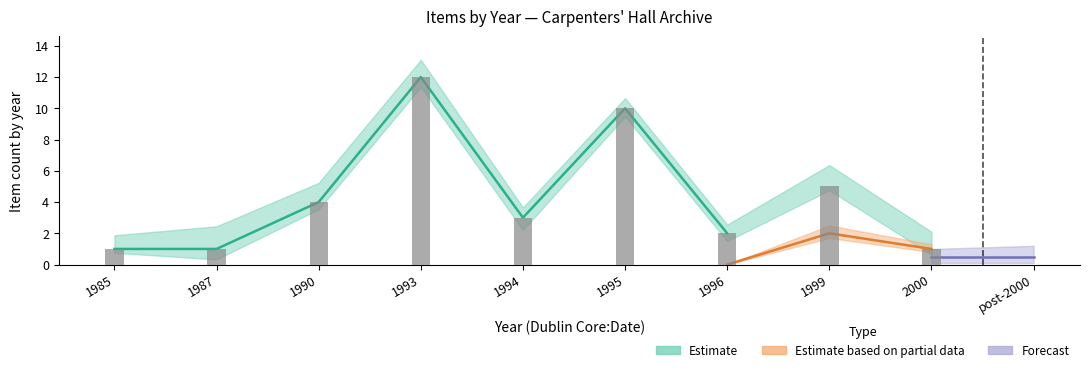

What are all the series names shown in the legend?

Estimate, Estimate based on partial data, Forecast